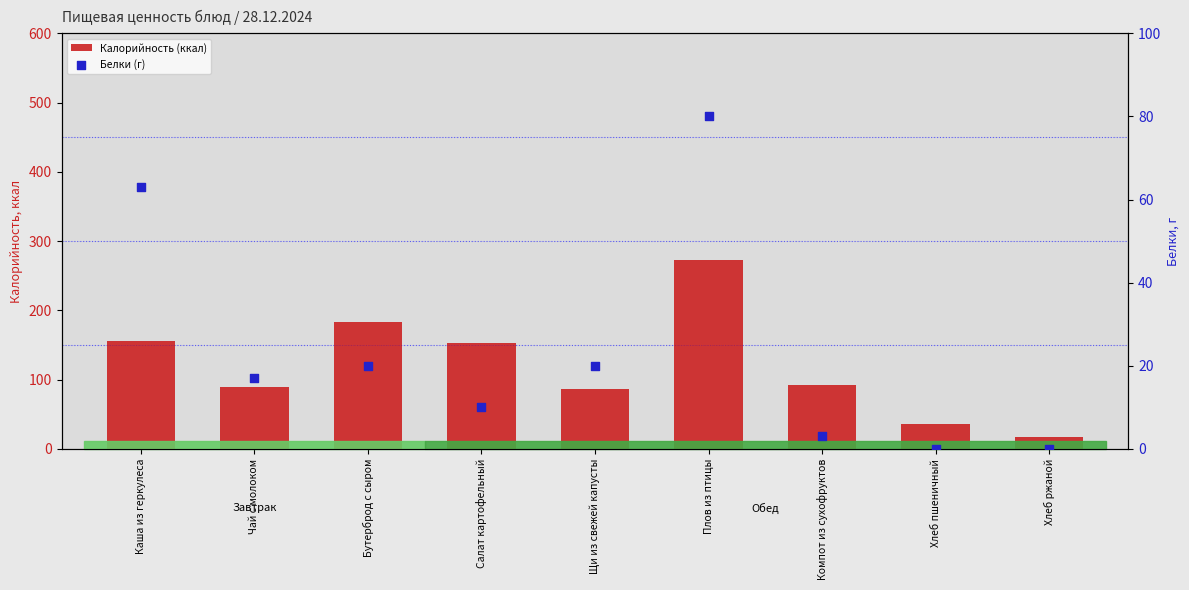

Which series has the largest Y range (max minus min)?

Калорийность (ккал)